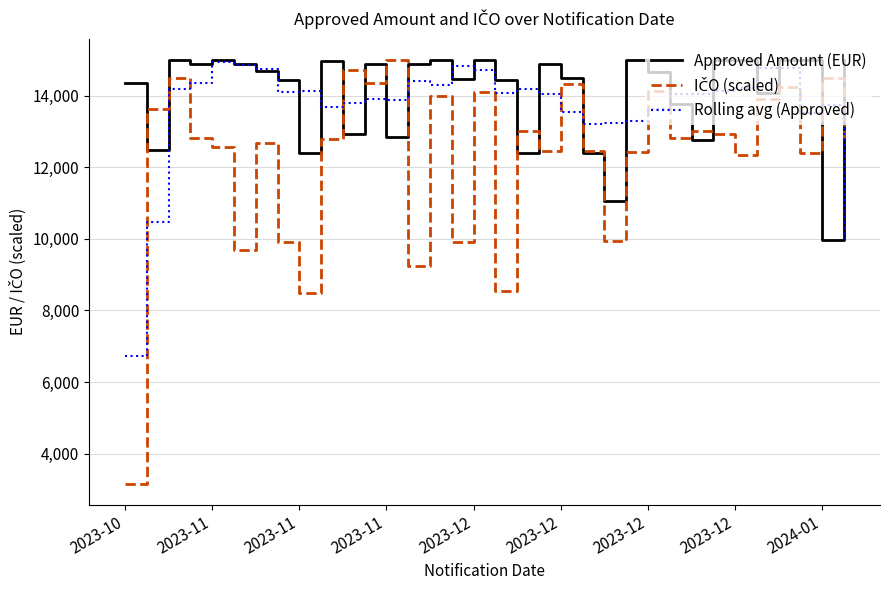

At how many categories does at least one series exceed 8578?

34